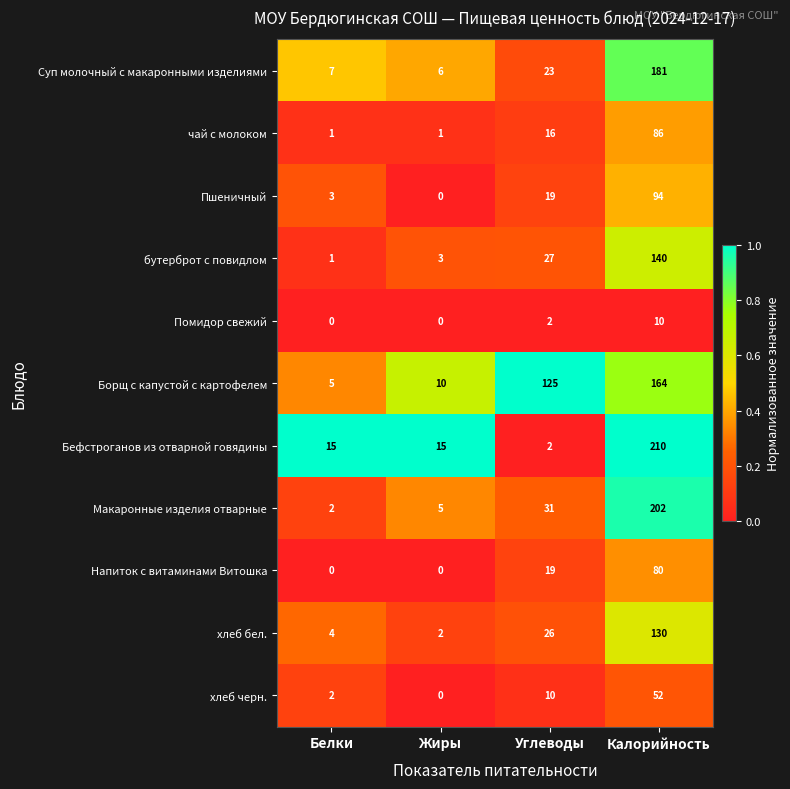

Which series has the largest total across all categories?

Борщ с капустой с картофелем